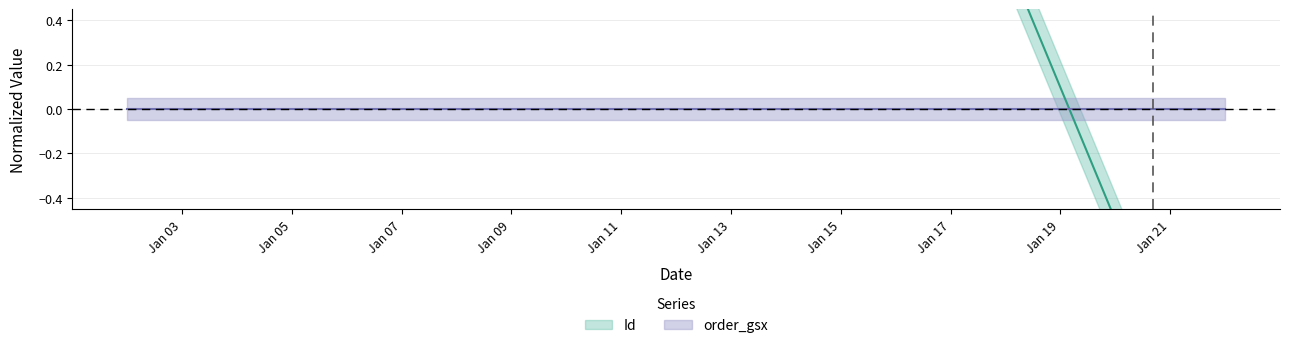

Where does the data first go above 0?

2022-01-02 00:00:00